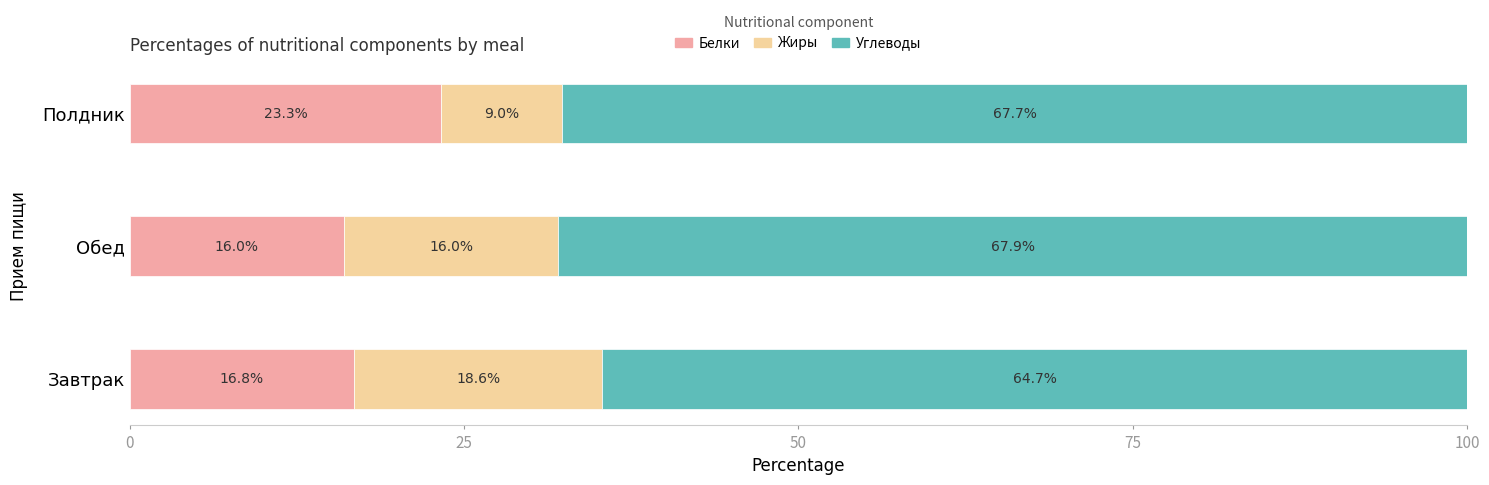

Rank the categories by Белки value from lowest to highest.

Обед, Завтрак, Полдник